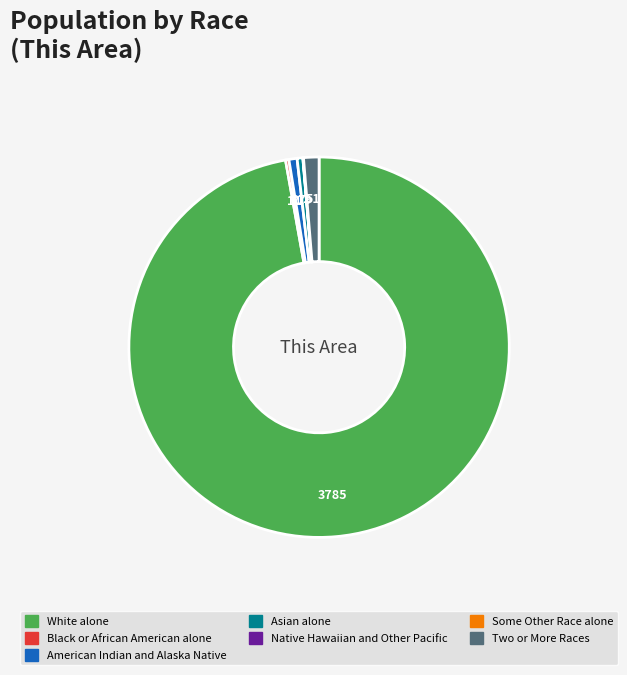

What is the majority slice?

White alone